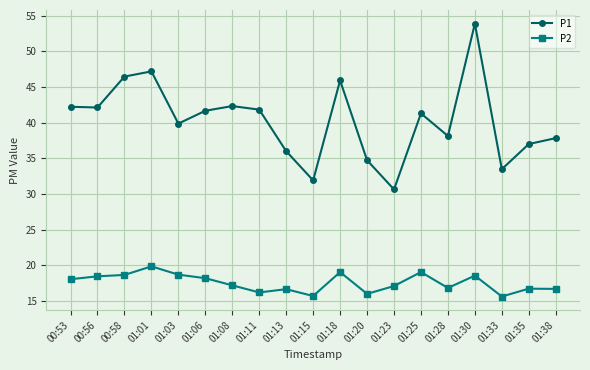

True or false: P2 has more than 1 points higher than both neighbors.

True